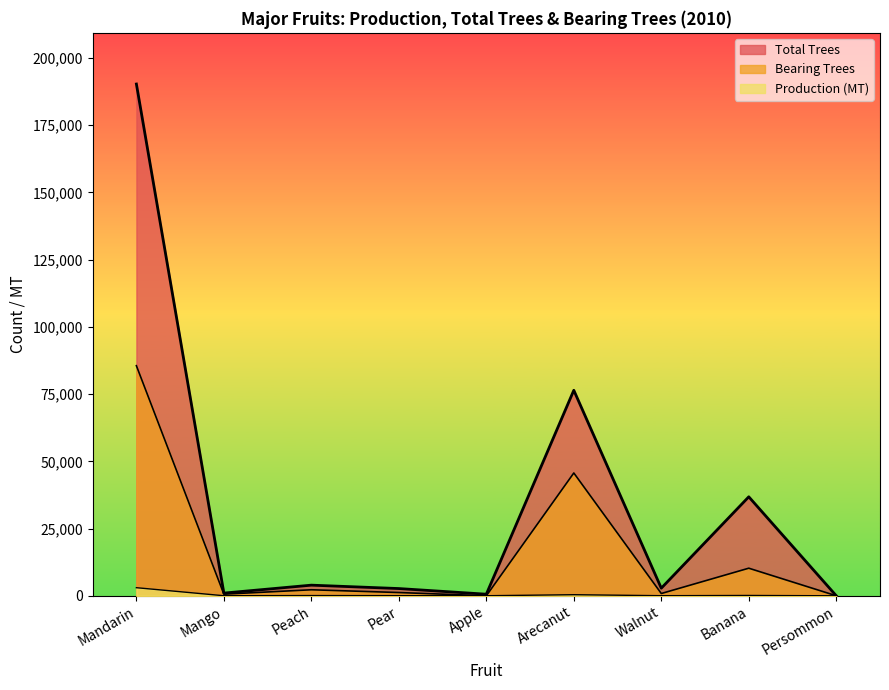

How many data points in Production (MT) are less than 45?

4